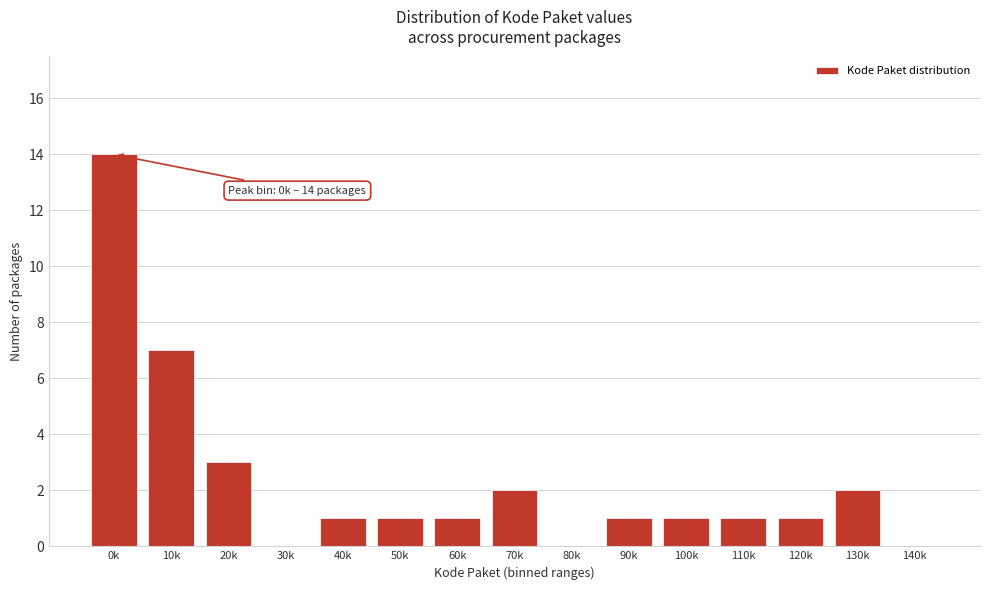

Reading right to left, transcribe all the data shown in this chart.

140k=0	130k=2	120k=1	110k=1	100k=1	90k=1	80k=0	70k=2	60k=1	50k=1	40k=1	30k=0	20k=3	10k=7	0k=14